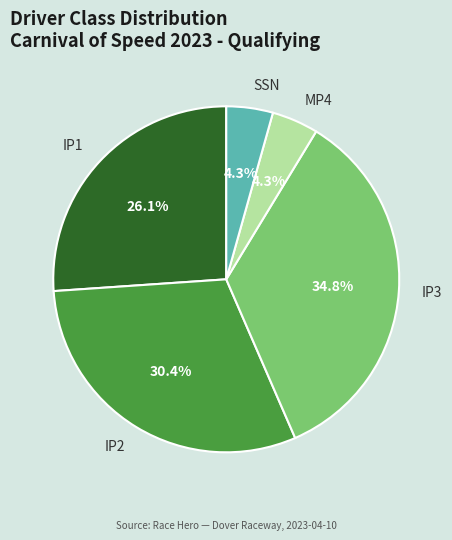

To the nearest percent, what is the combined percentage of IP3 and MP4?

39%